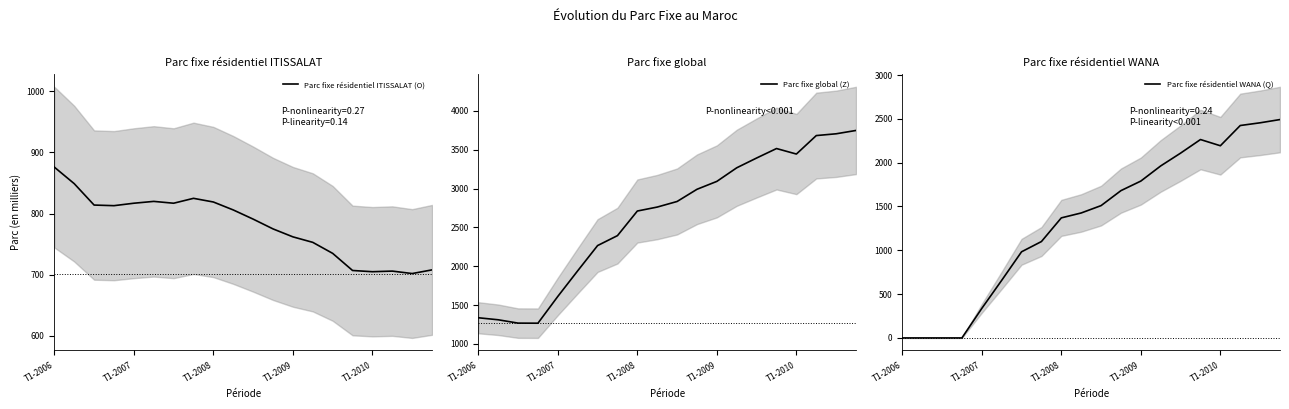

Rank the series by their average value, from lowest to highest.

Parc fixe résidentiel ITISSALAT (O), Parc fixe résidentiel WANA (Q), Parc fixe global (Z)